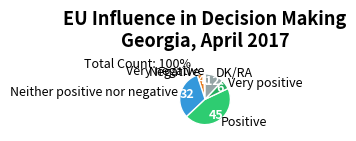

What is the largest slice in the pie chart?

Positive